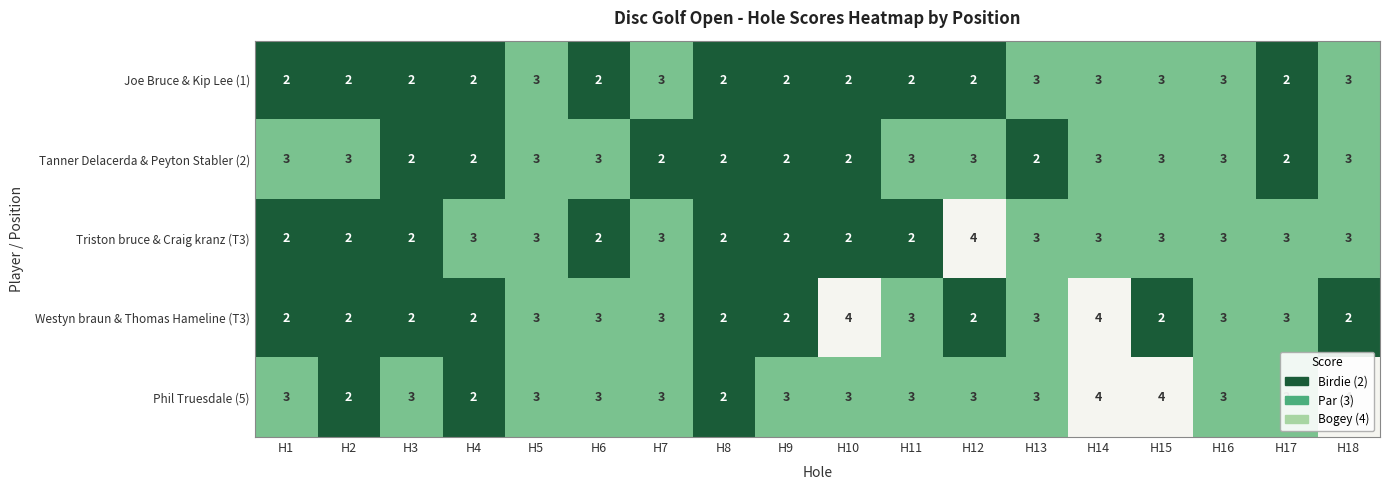

Is it true that Triston bruce & Craig kranz (T3) equals 5 at H7?

False